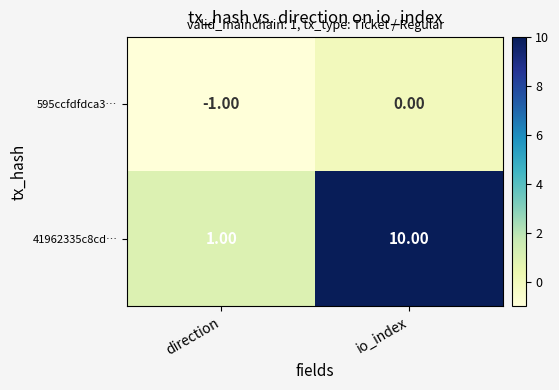

At which label does 595ccfdfdca3… reach its minimum?

direction